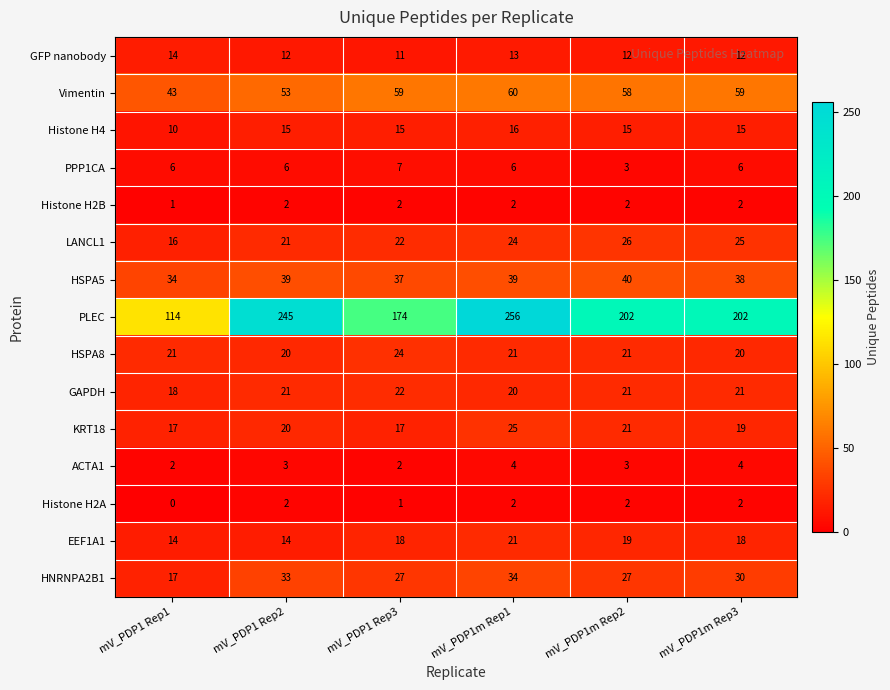

How many HSPA5 values are between 37 and 39?

4